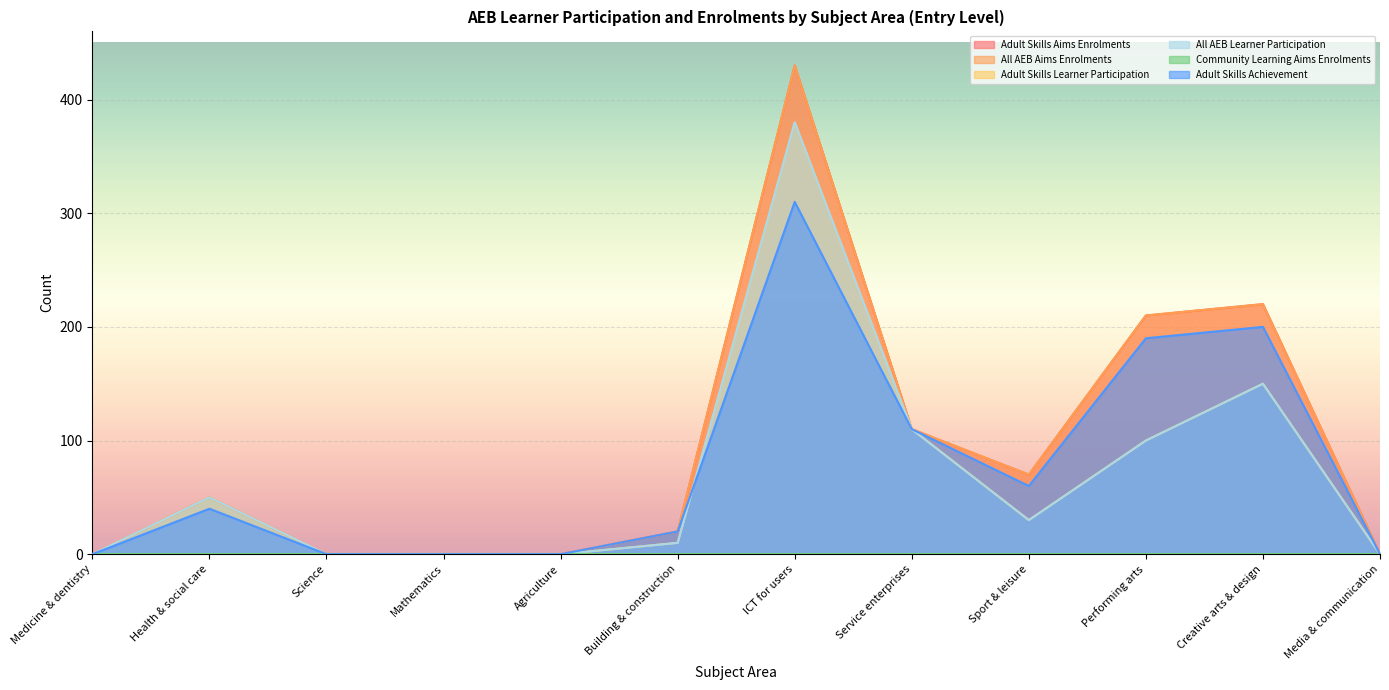

Where is All AEB Learner Participation nearest to the value 190?

Creative arts & design